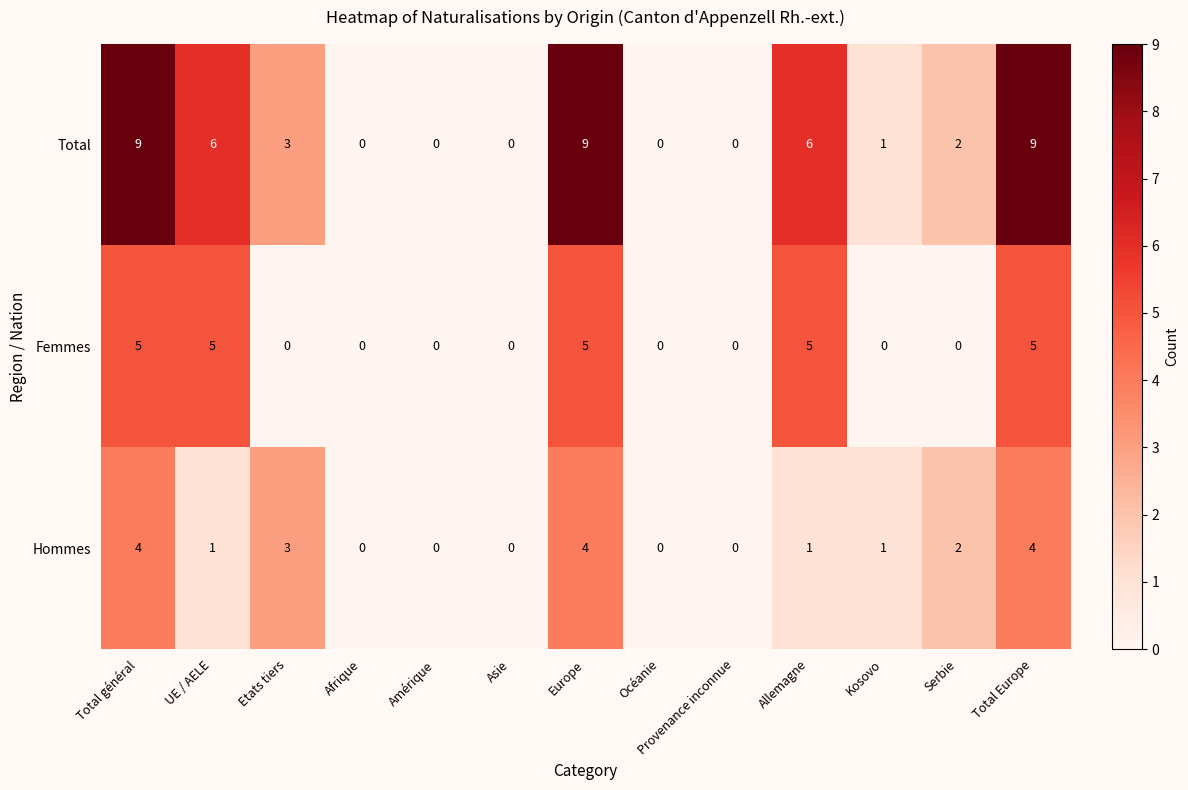

Which series has the widest spread of values?

Total